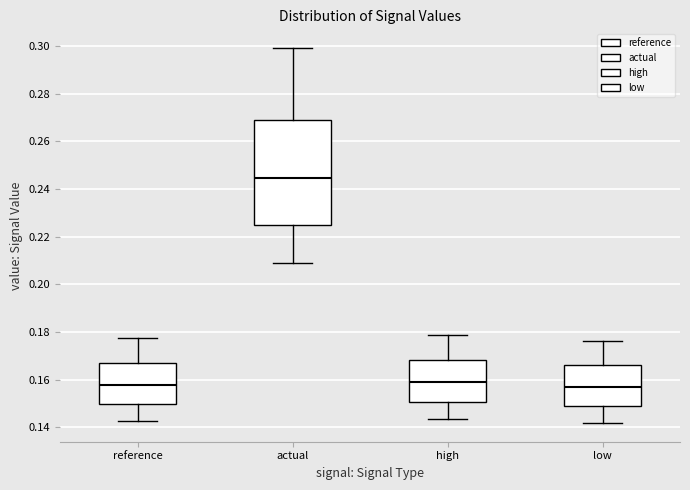

Which box's median line is the highest?

actual